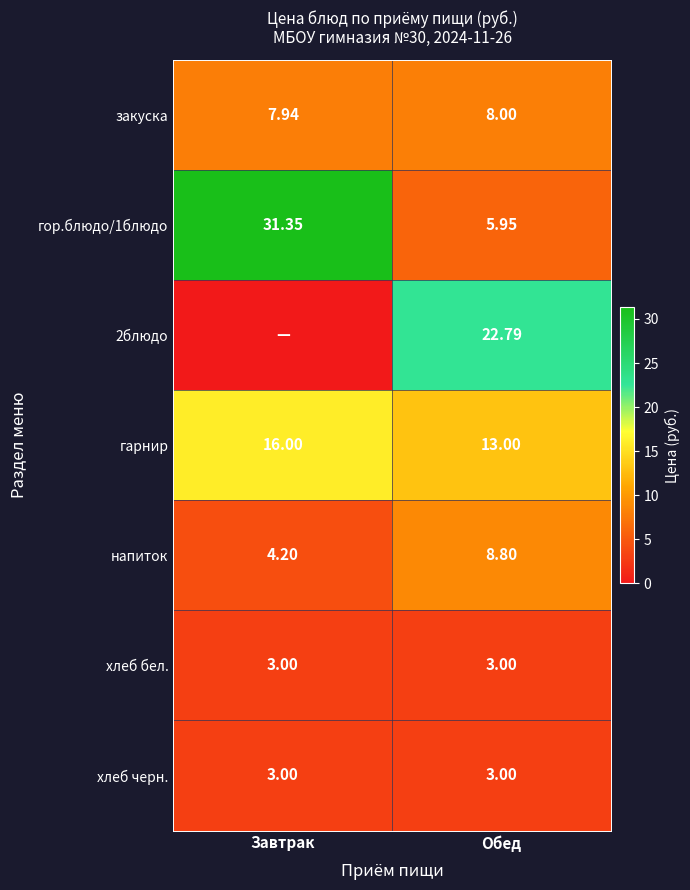

Is the value of 2блюдо at Обед greater than the value of гарнир at Завтрак?

Yes